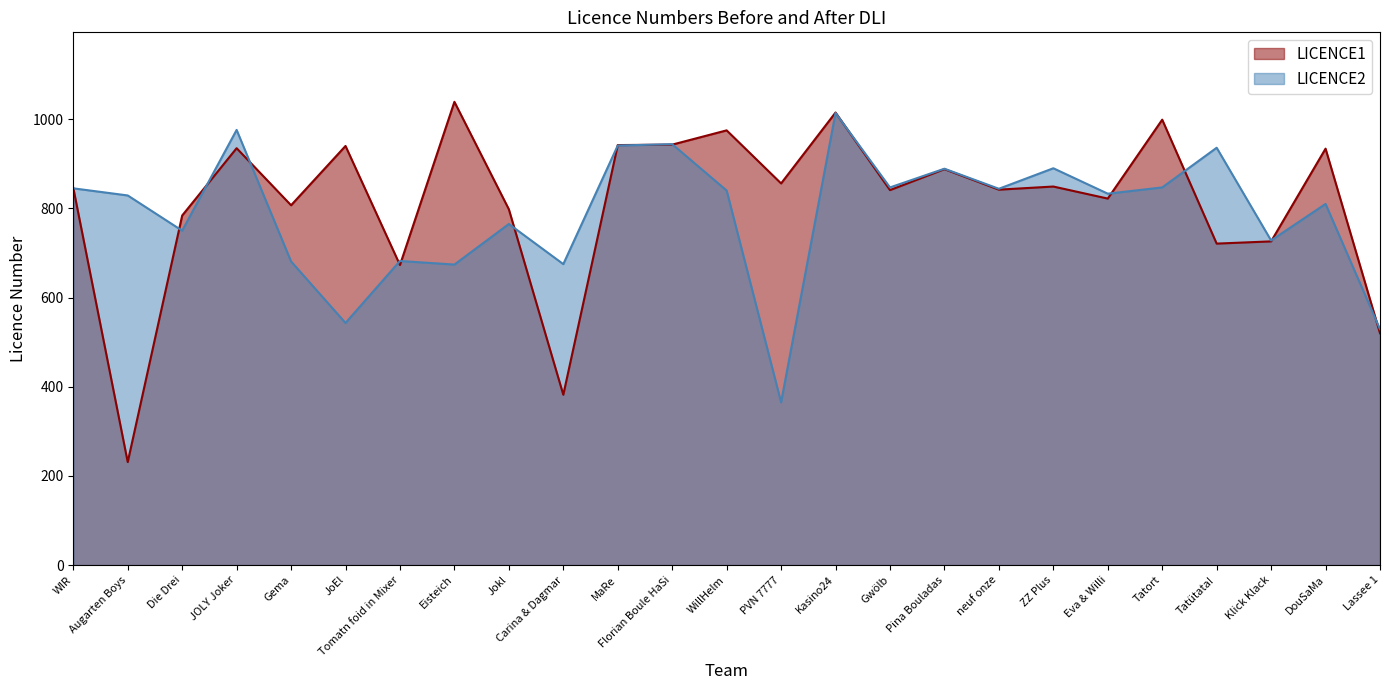

What are all the series names shown in the legend?

LICENCE1, LICENCE2